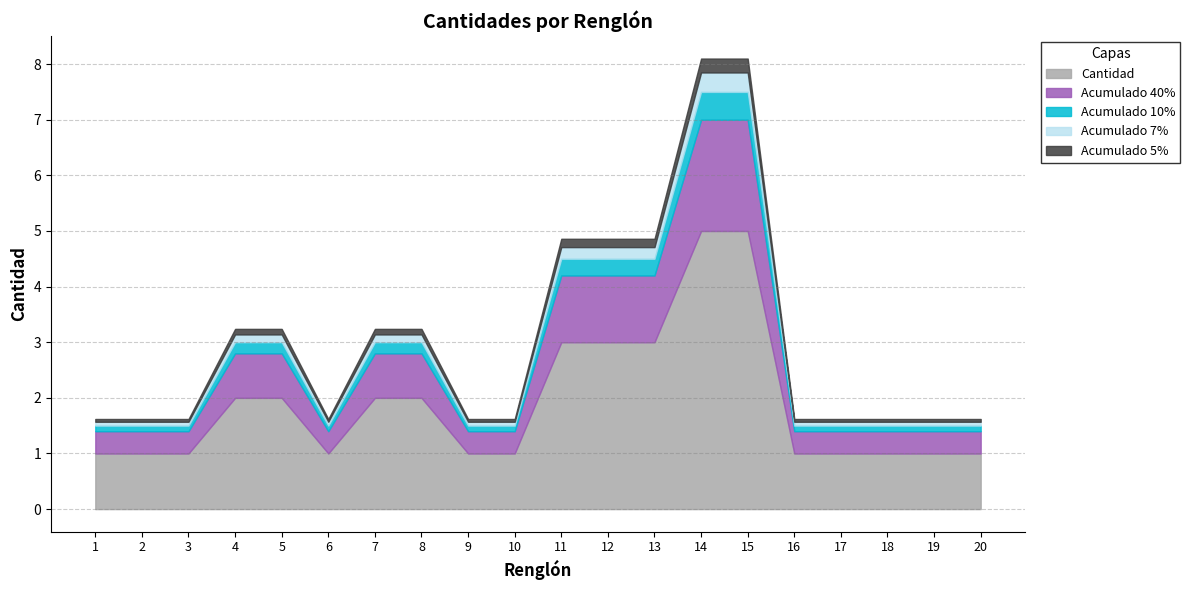

Reading right to left, what are all the values shown in this chart?

1	1	1	1	1	5	5	3	3	3	1	1	2	2	1	2	2	1	1	1